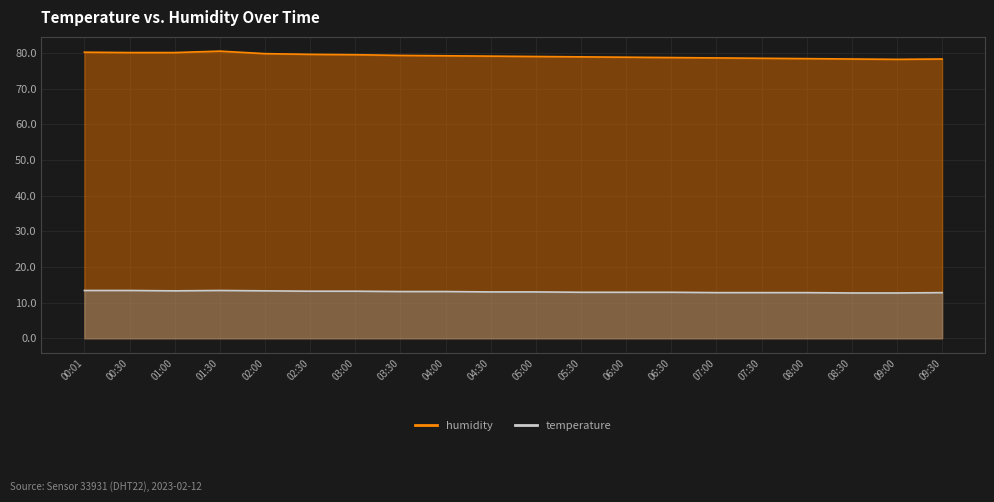

True or false: temperature and humidity intersect in this chart.

False